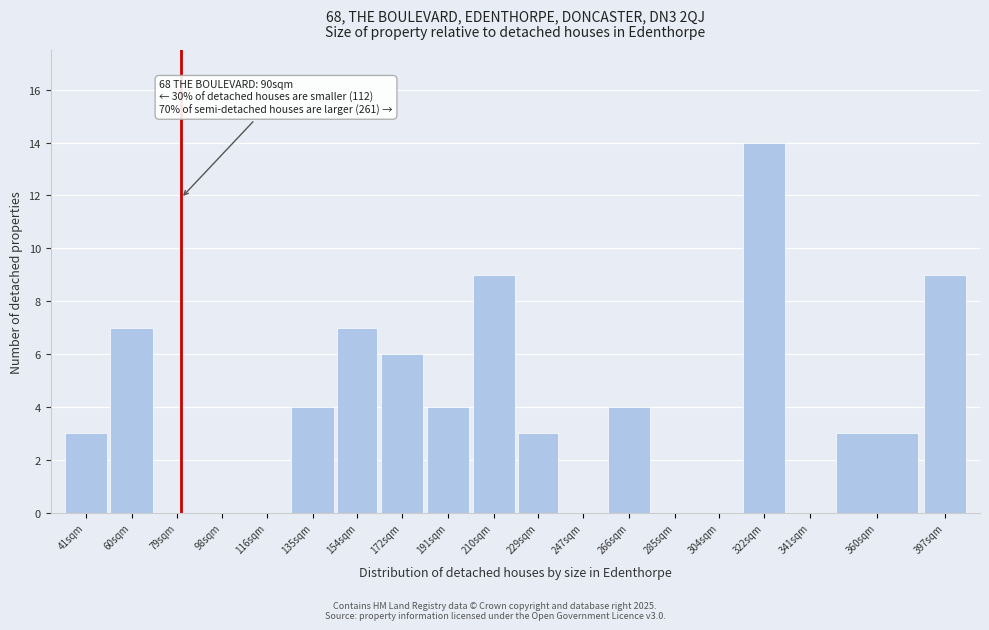

Reading right to left, list all the values displayed in this chart.

397sqm=9	360sqm=3	341sqm=0	322sqm=14	304sqm=0	285sqm=0	266sqm=4	247sqm=0	229sqm=3	210sqm=9	191sqm=4	172sqm=6	154sqm=7	135sqm=4	116sqm=0	98sqm=0	79sqm=0	60sqm=7	41sqm=3